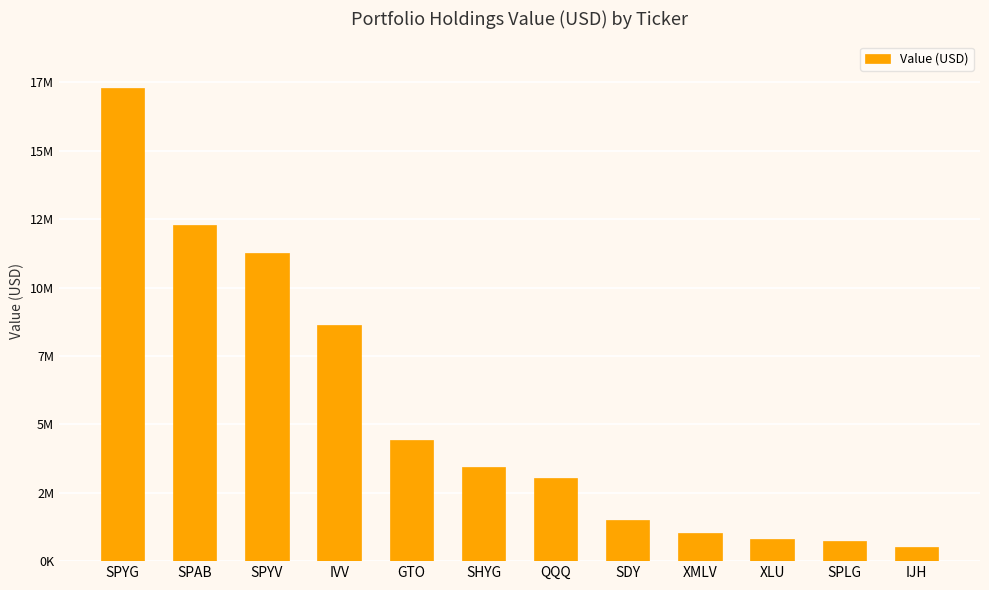

Are the bars horizontal?

No